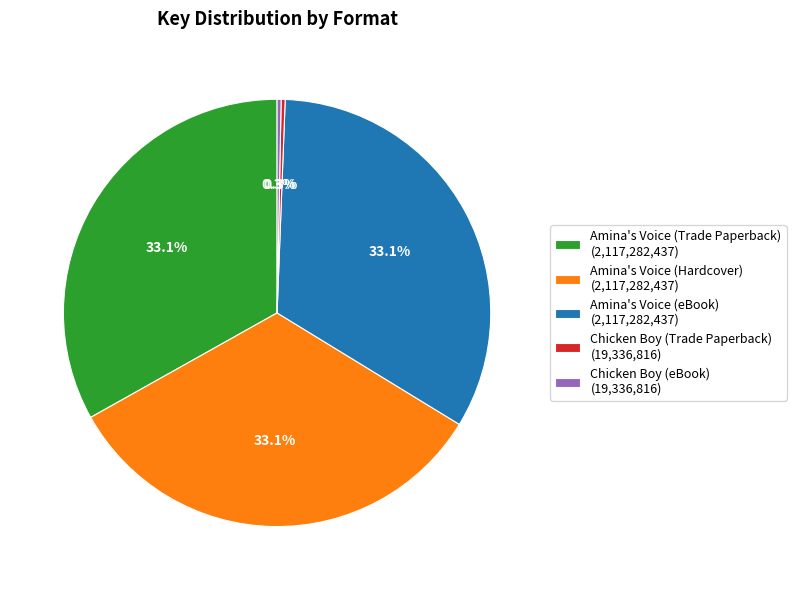

Does Chicken Boy (Trade Paperback) represent more than half of the total?

No